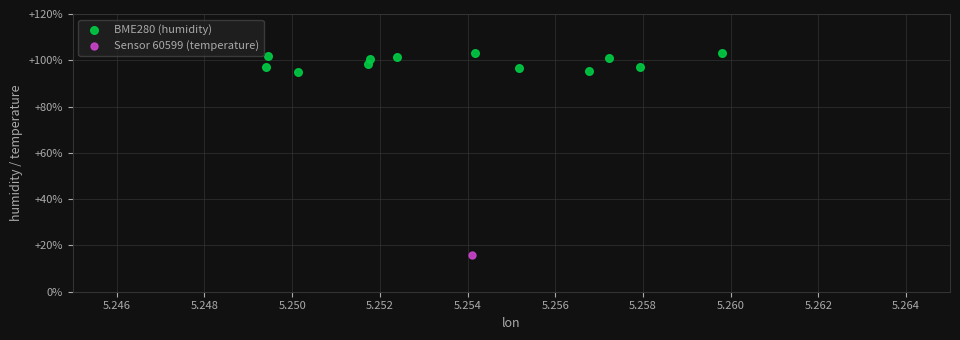

What are all the series names shown in the legend?

BME280 (humidity), Sensor 60599 (temperature)